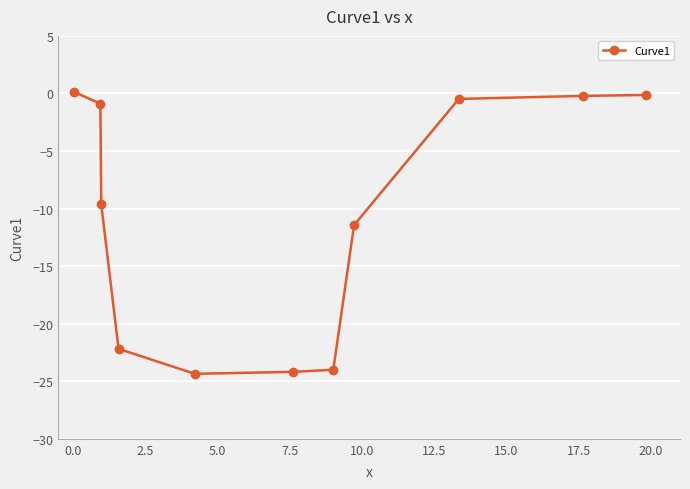

How many data points does each series have?

11